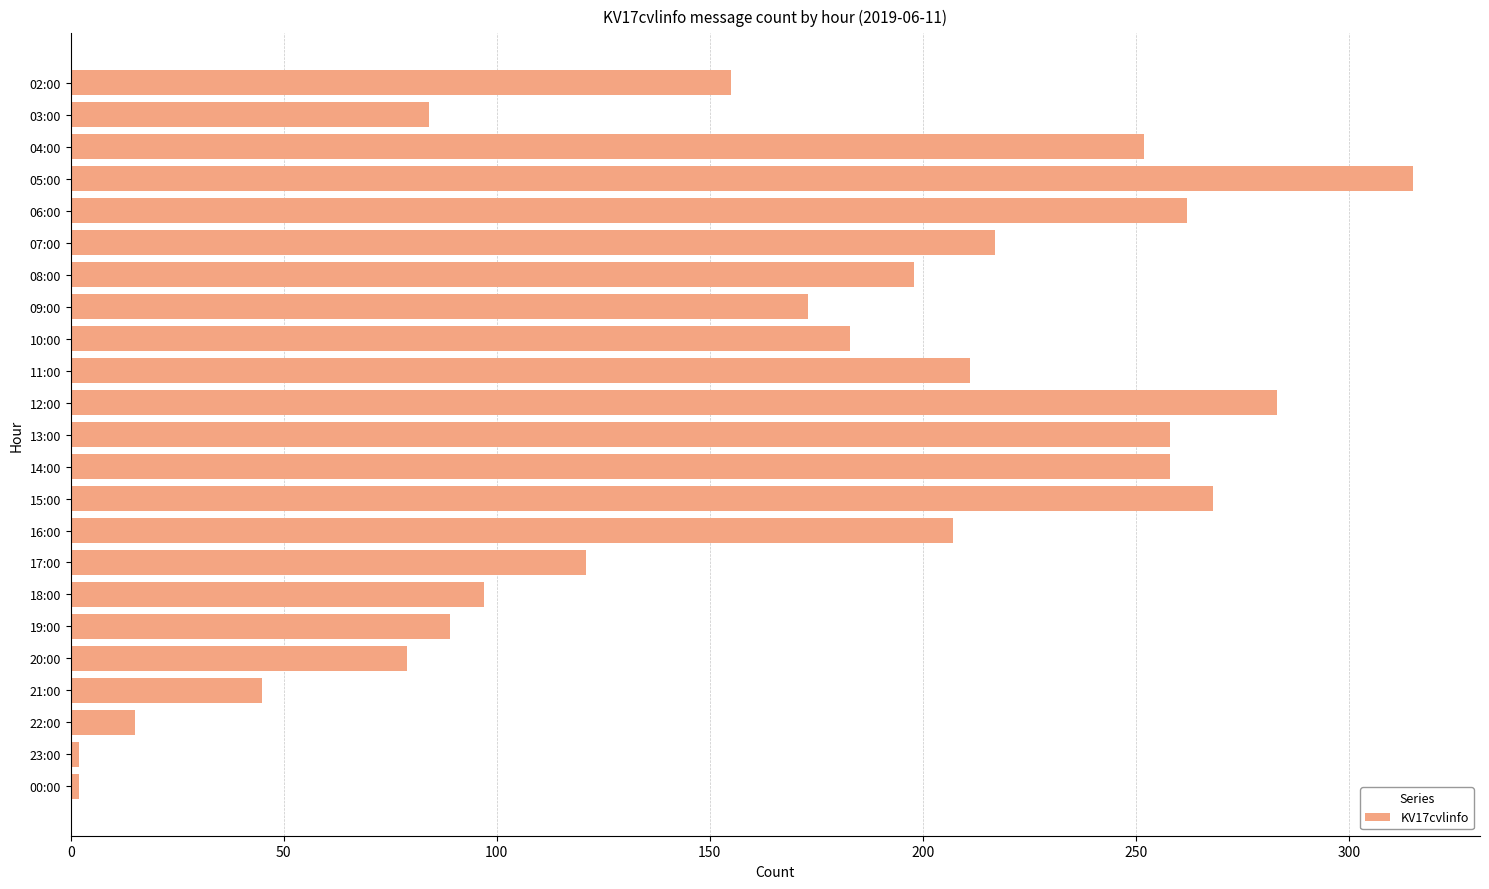

What is the label of the 21st bar from the top?

22:00